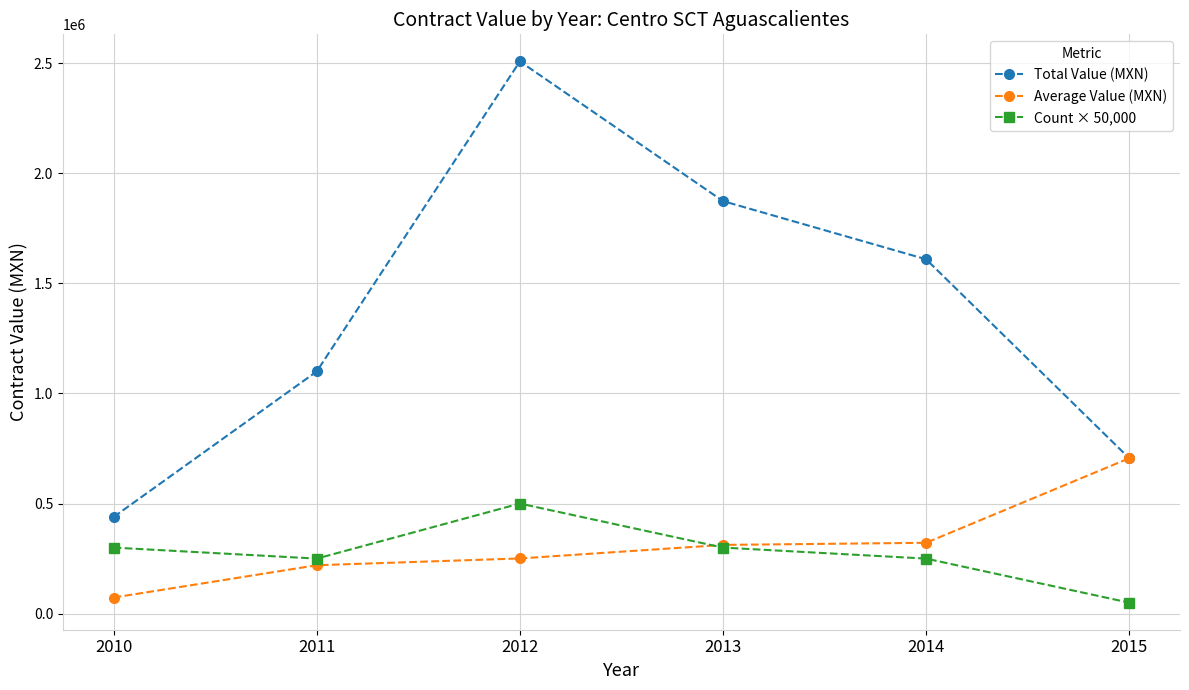

Is it true that Average Value (MXN) equals 392343.6 at 2011?

False